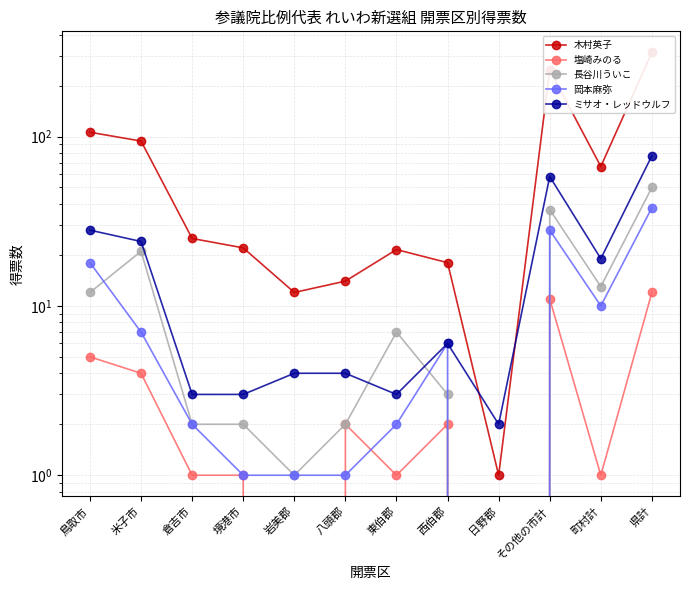

True or false: ミサオ・レッドウルフ has a value of 4.0 at 八頭郡.

True